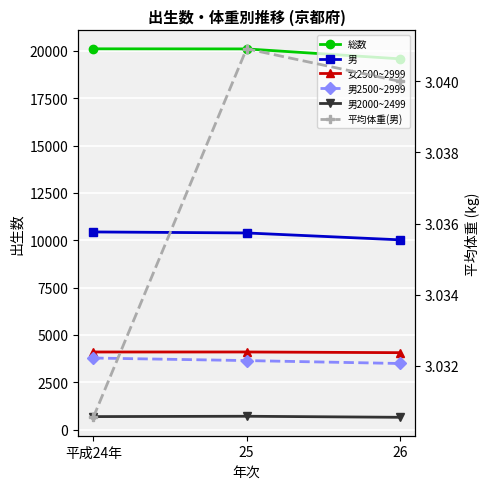

The 平均体重(男) series shows 4.6 at 25. True or false?

False